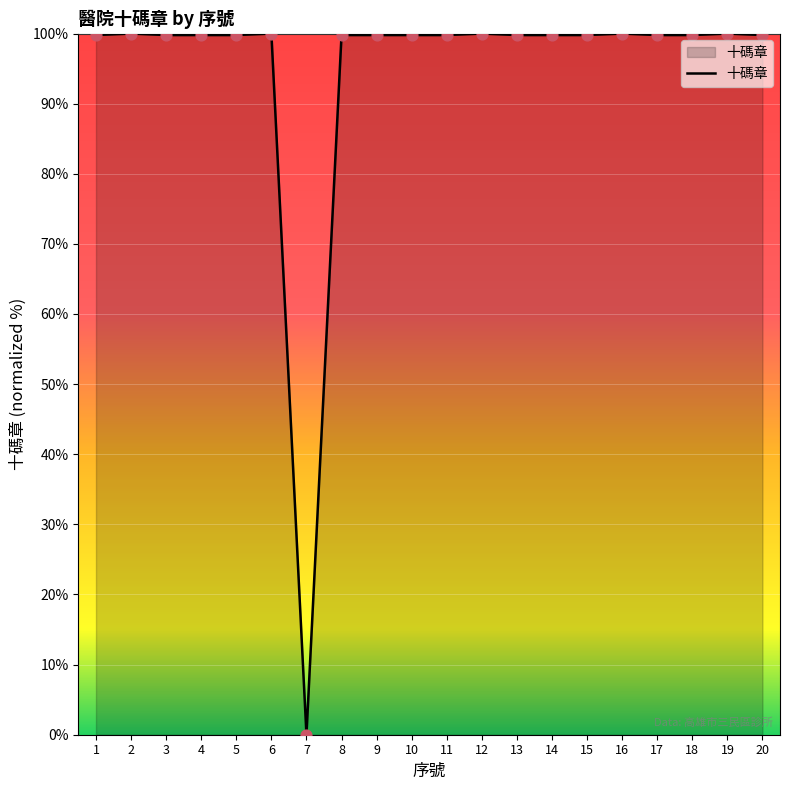

What is the ratio of the value at 8 to the value at 18?

1.0